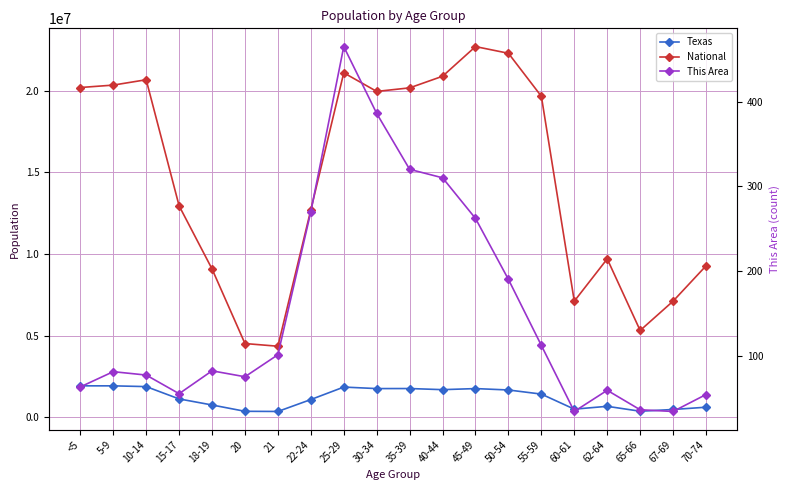

Which series has the widest spread of values?

National